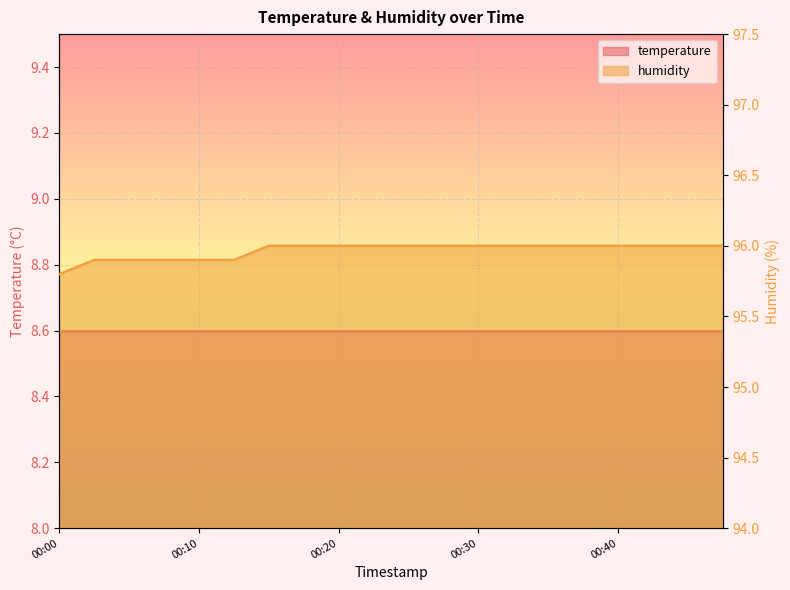

What is the difference between the values at 00:13 and 00:37?

0.1